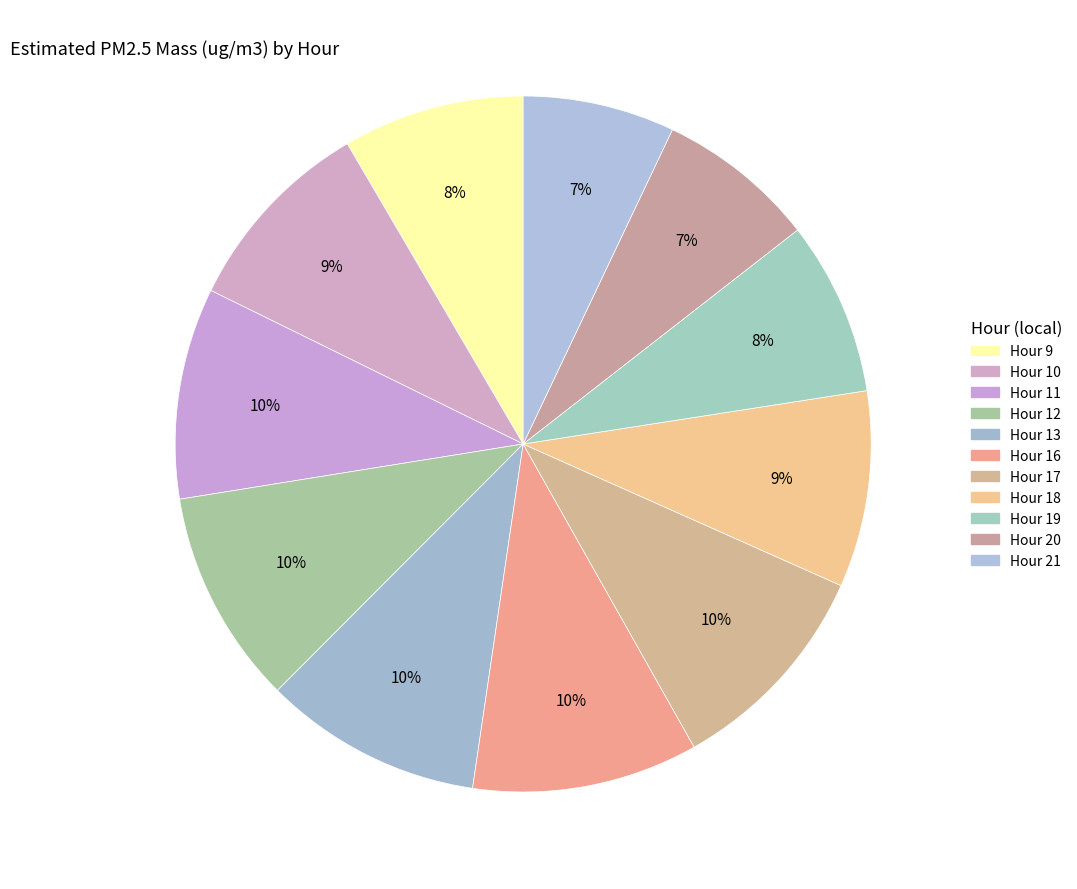

Count the number of slices in the pie.

11